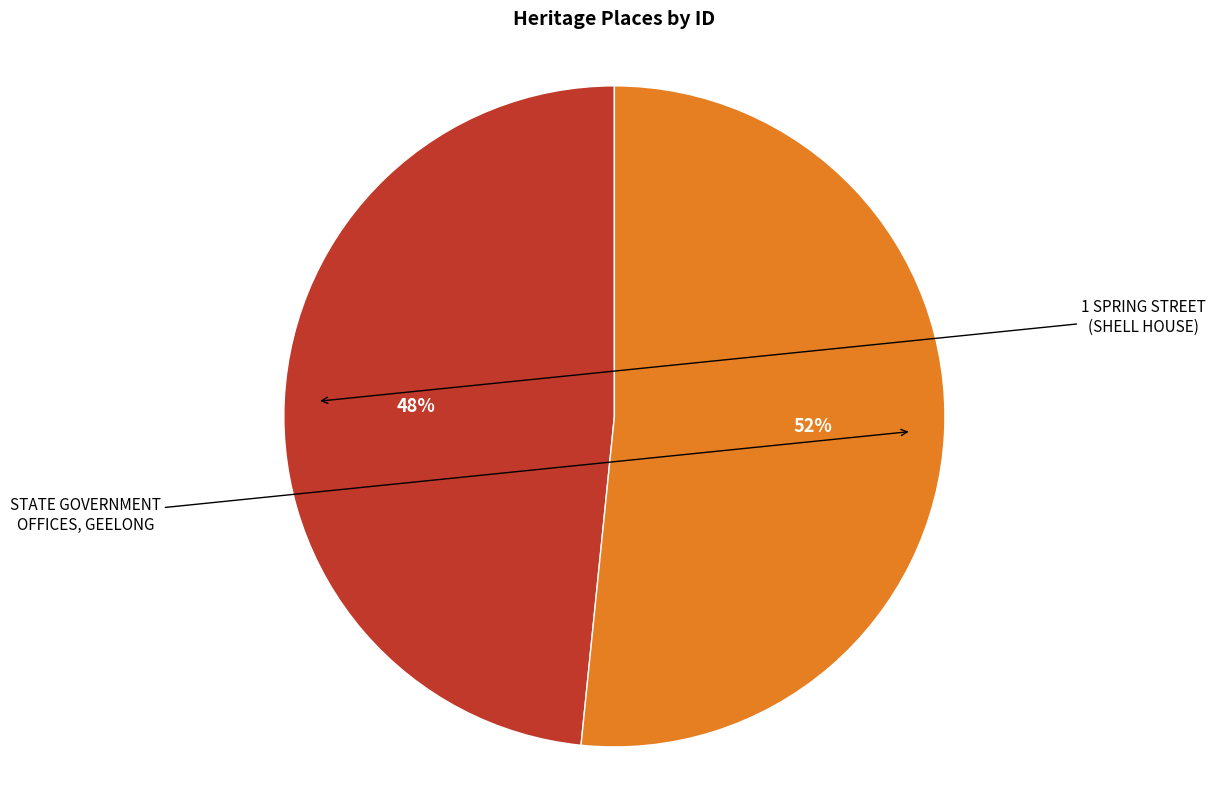

How much of the chart is everything except 1 SPRING STREET (SHELL HOUSE)?

51.6%